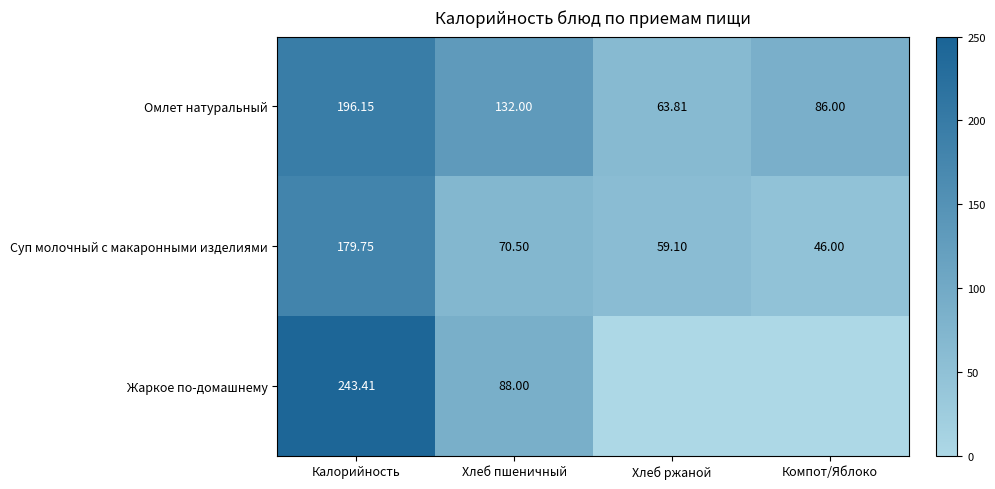

What is the difference between the second highest and second lowest values in the Омлет натуральный series?

46.0